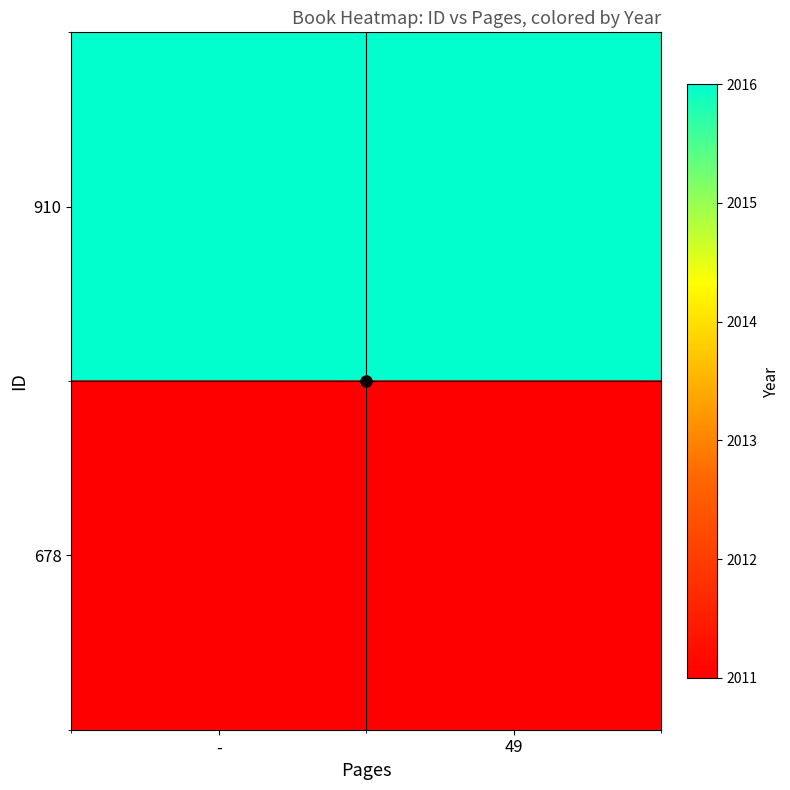

Reading left to right, extract all data points from this chart.

910: -=2016	49=2016
678: -=2011	49=2011